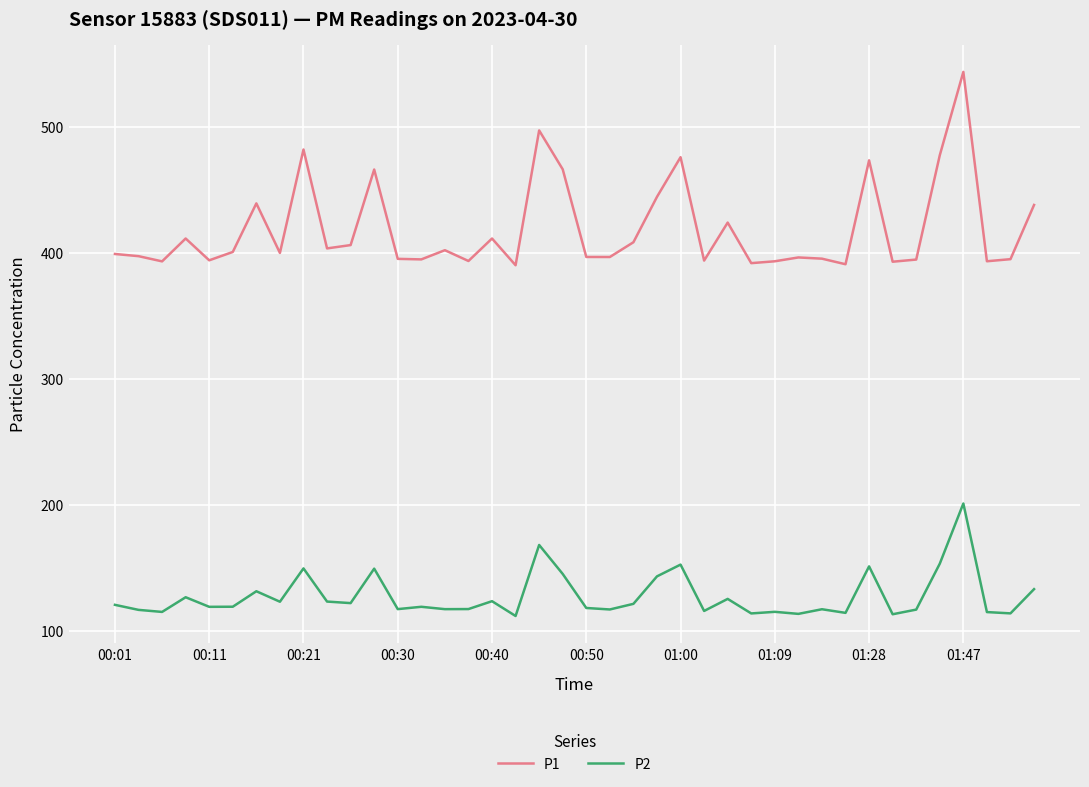

List the series in order of their overall mean, lowest first.

P2, P1